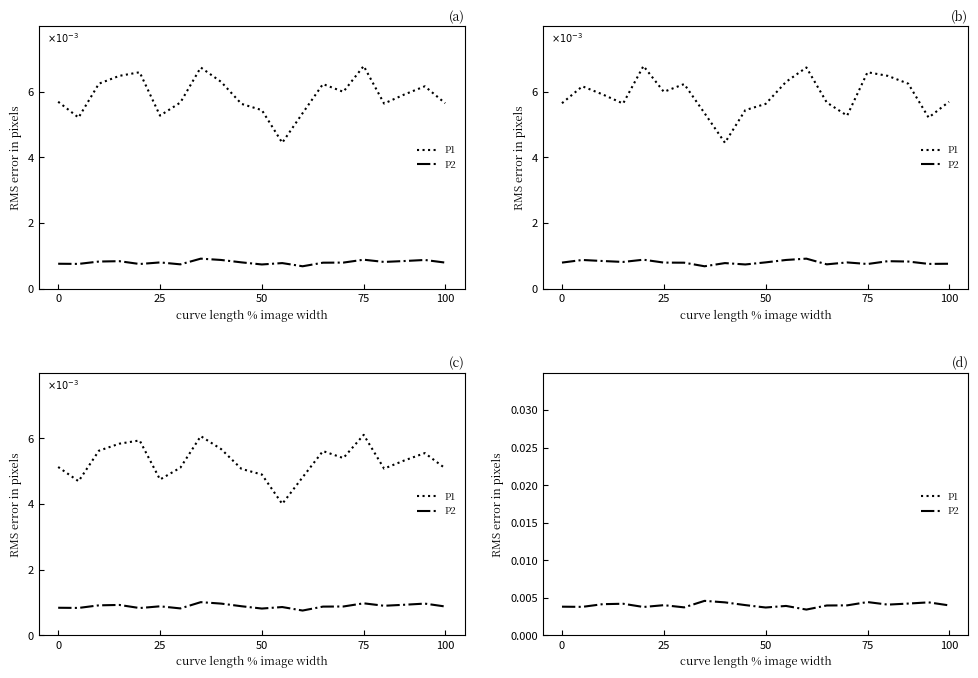

How many interior local peaks does the P1 series have?

5